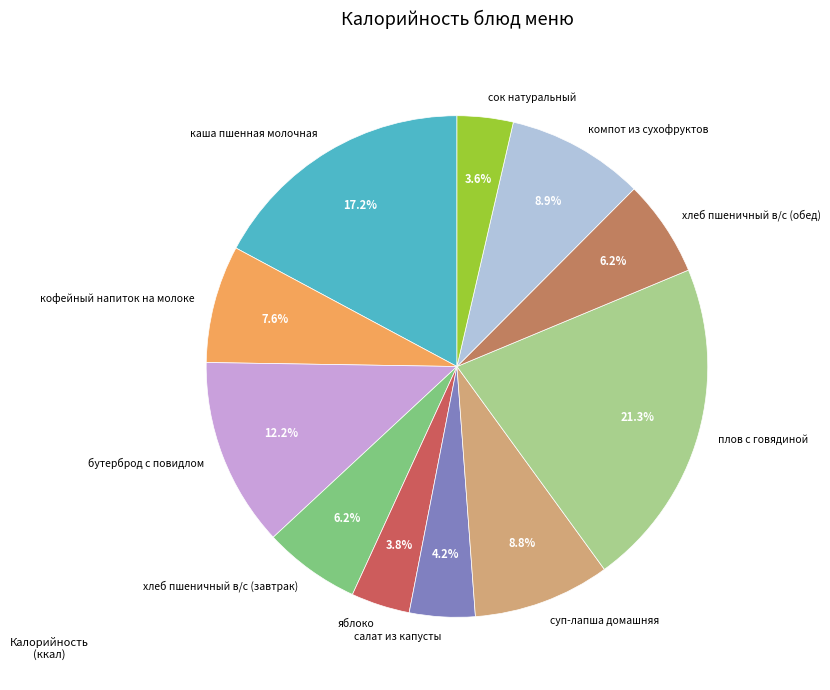

What is the ratio of the value at каша пшенная молочная to the value at плов с говядиной?

0.8